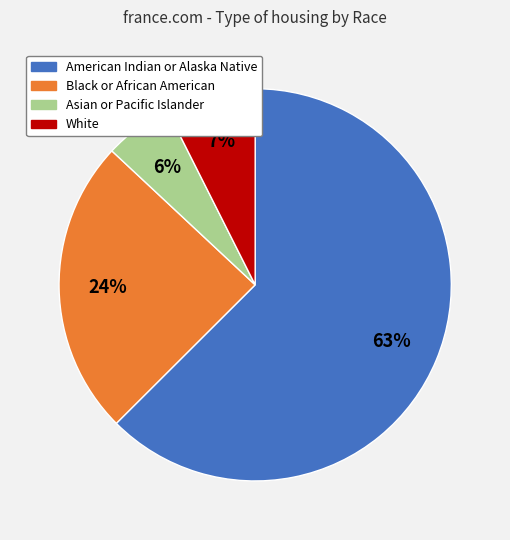

The American Indian or Alaska Native slice represents 63% of the pie. True or false?

True